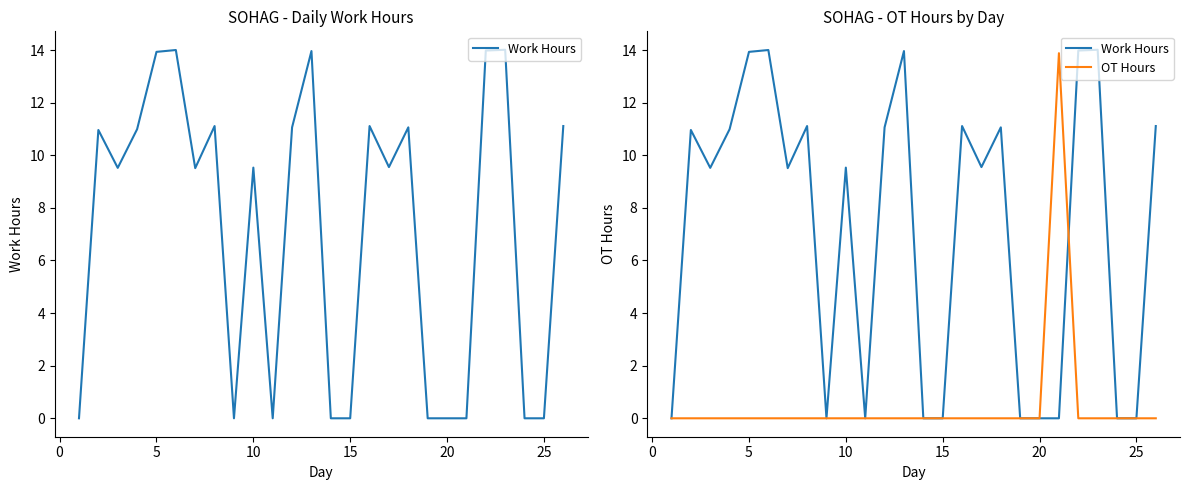

How many positive values does the Work Hours series have?

16